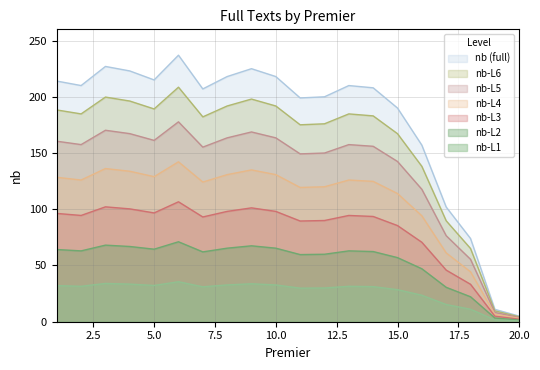

How many lines are shown in the chart?

7